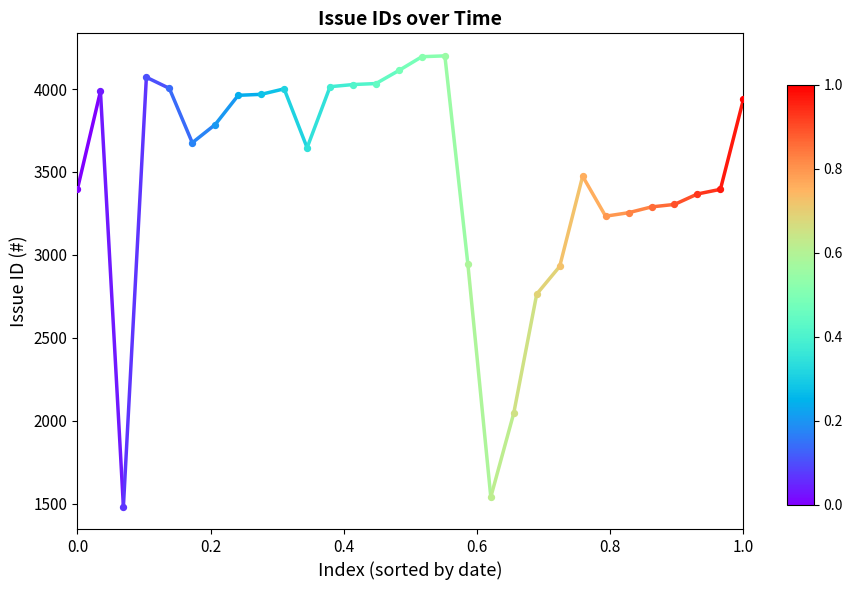

What is the difference between the maximum and minimum values?

2718